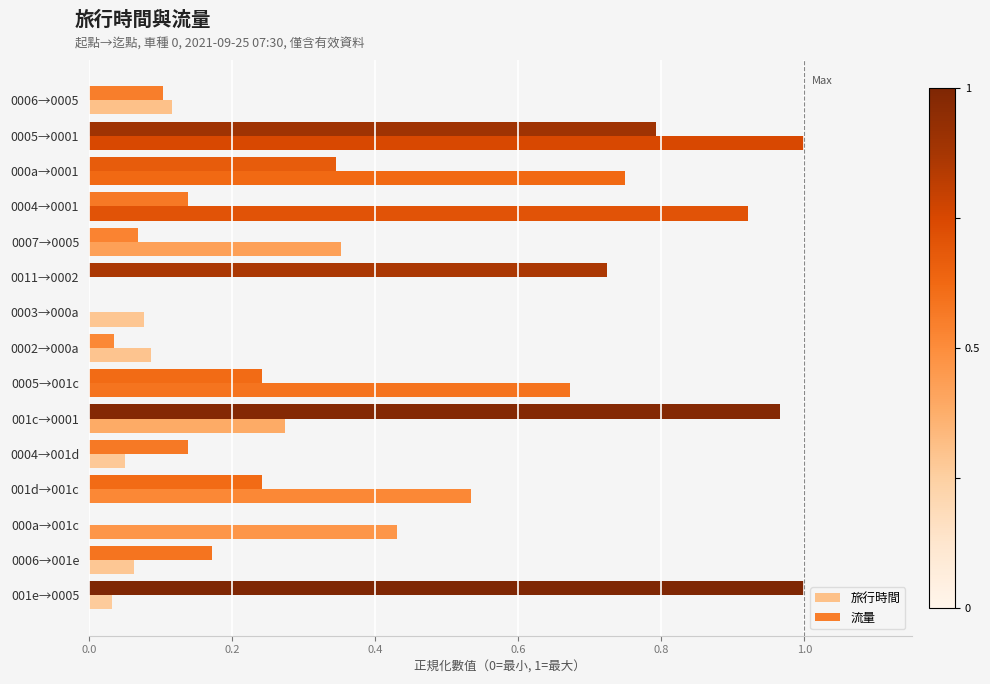

Count the number of categories in the chart.

15